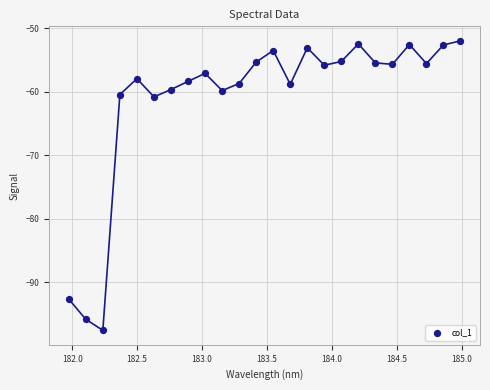

What is the range of Y values (max minus min)?

45.6